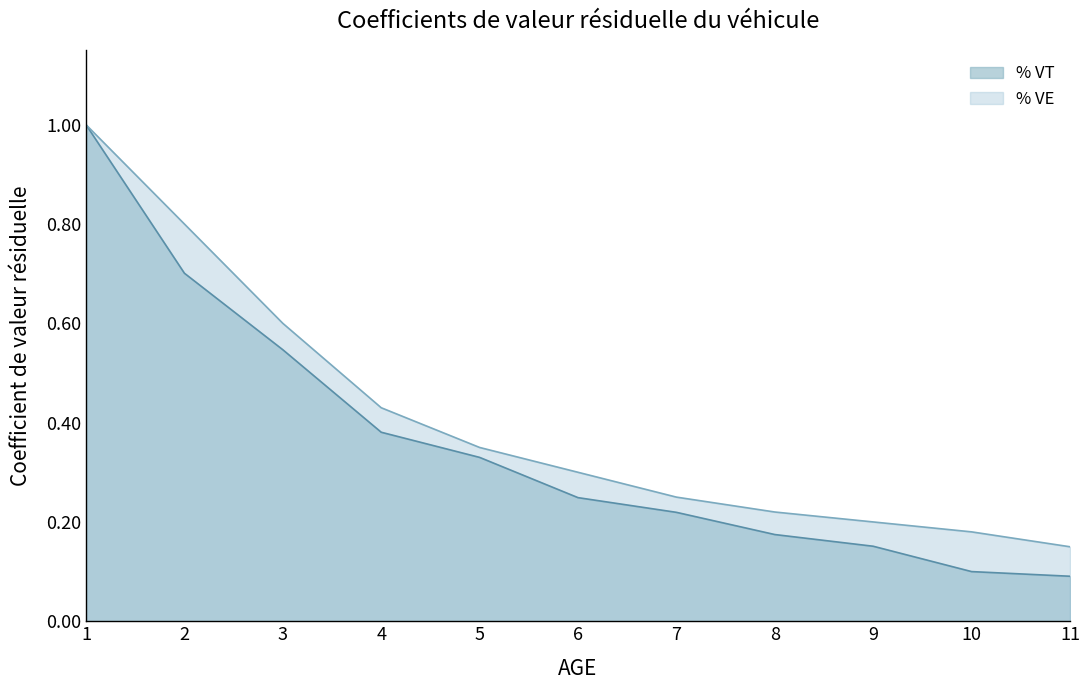

How many lines are shown in the chart?

2